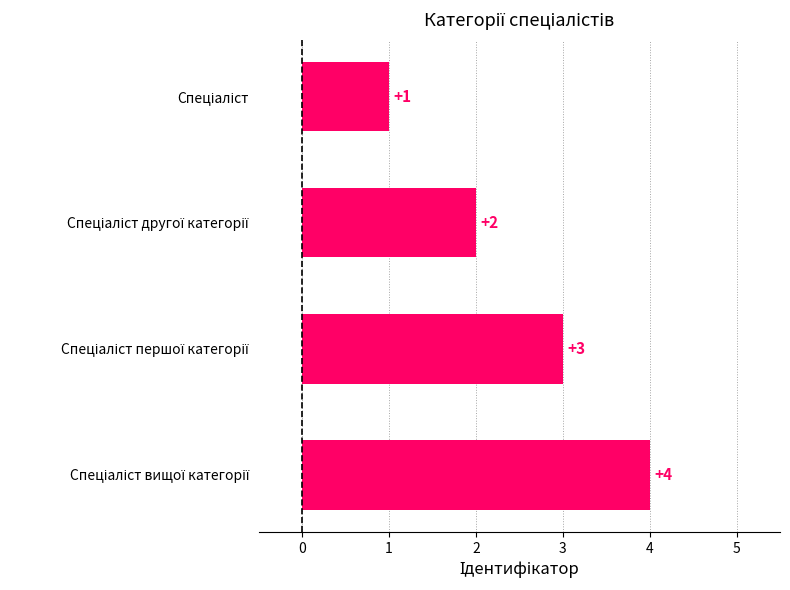

What is the greatest value displayed?

4